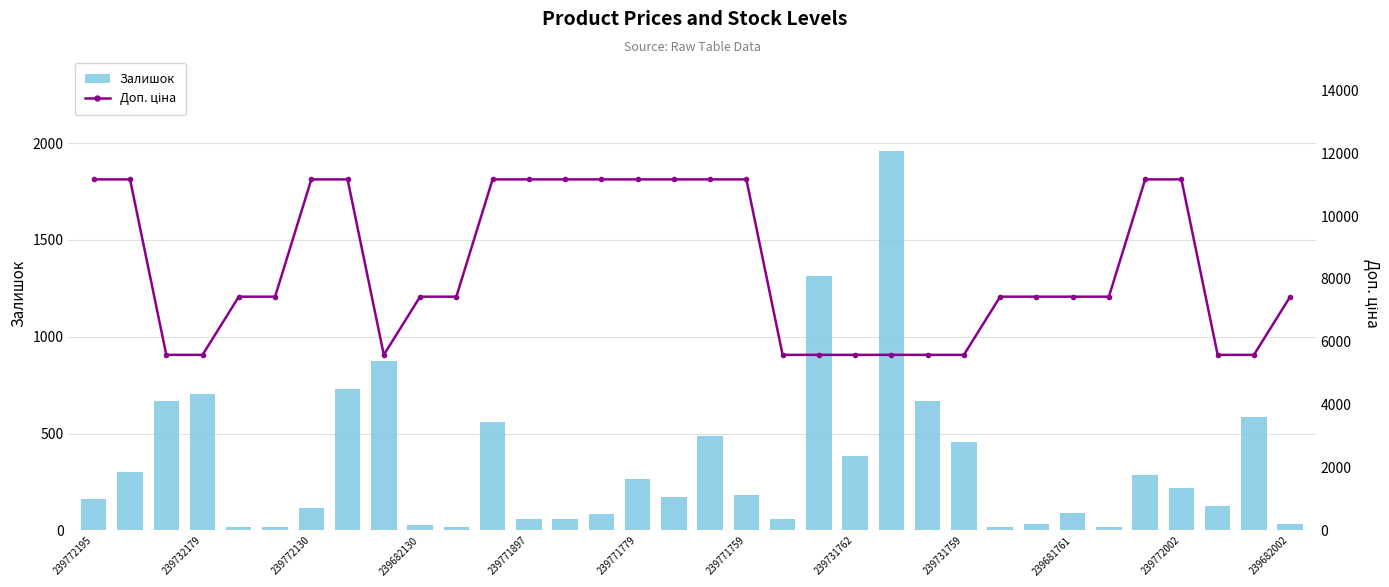

Which series changed the most between 16 and 26?

Доп. ціна